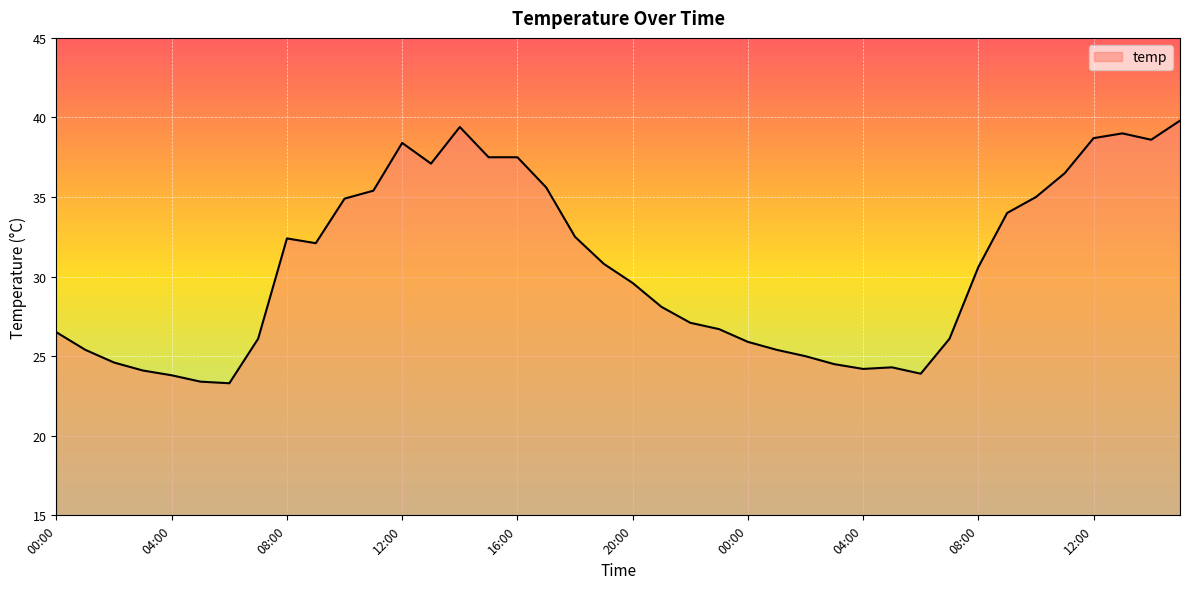

What is the smallest value displayed?

23.3